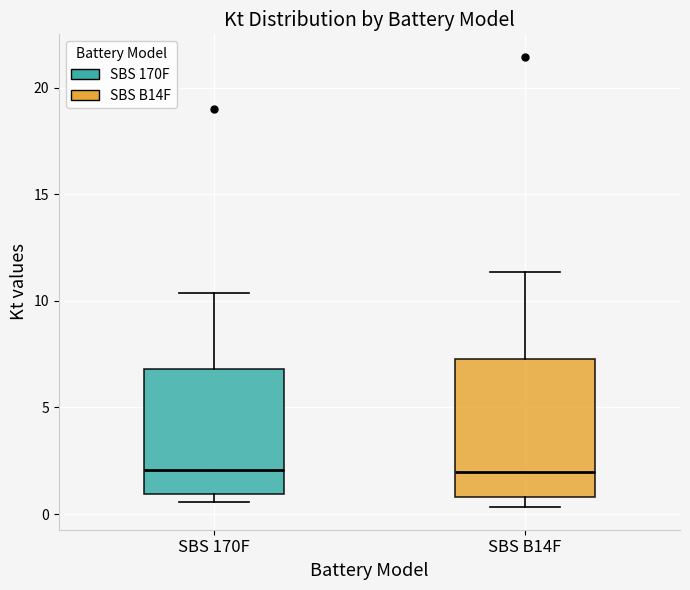

Where does the median line of the box for SBS 170F sit on the y-axis? The values are not printed on the chart, so give them approximately, as read against the axis.

2.0